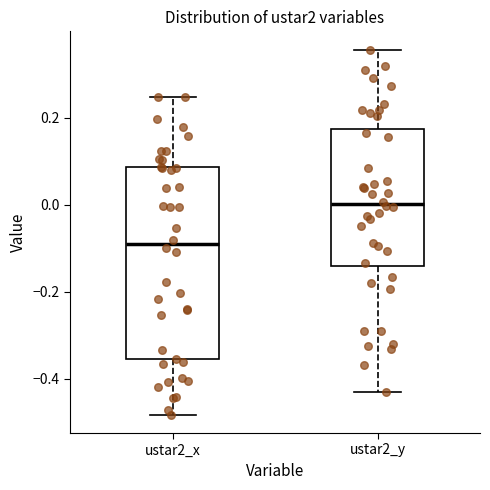

Where does the upper whisker of the box for ustar2_y end on the y-axis? The values are not printed on the chart, so give them approximately, as read against the axis.

0.36